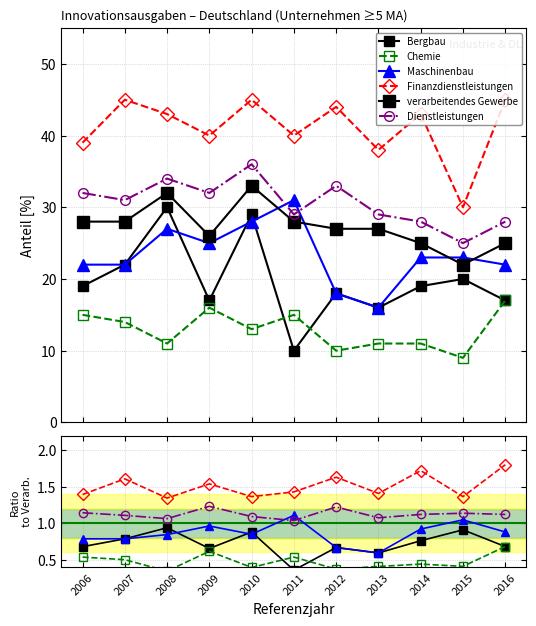

Between 2010 and 2008, which is larger?

2008